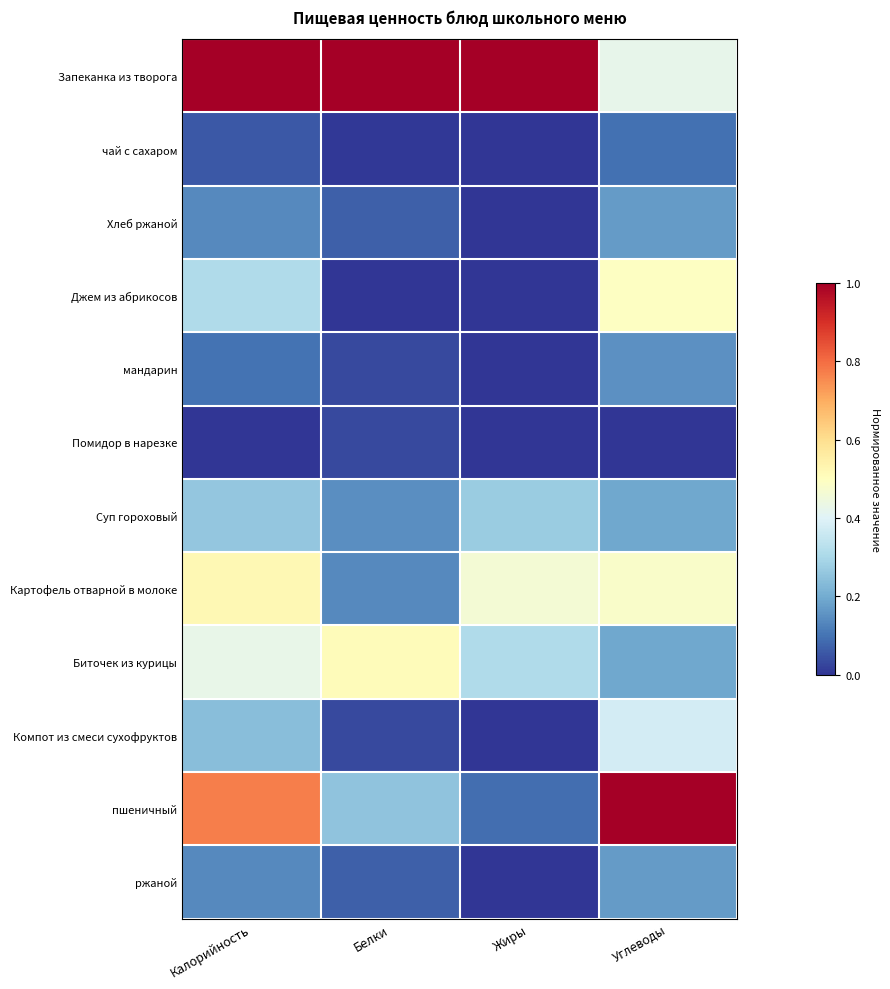

Which series has the largest total across all categories?

Запеканка из творога